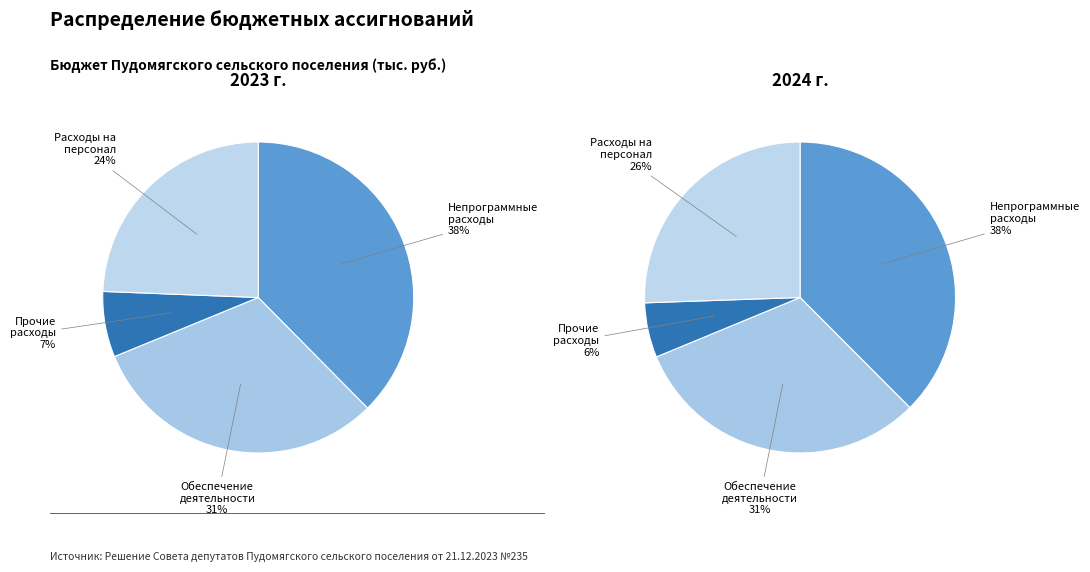

Is the sum of Обеспечение деятельности and Расходы на выплаты персоналу greater than half?

Yes